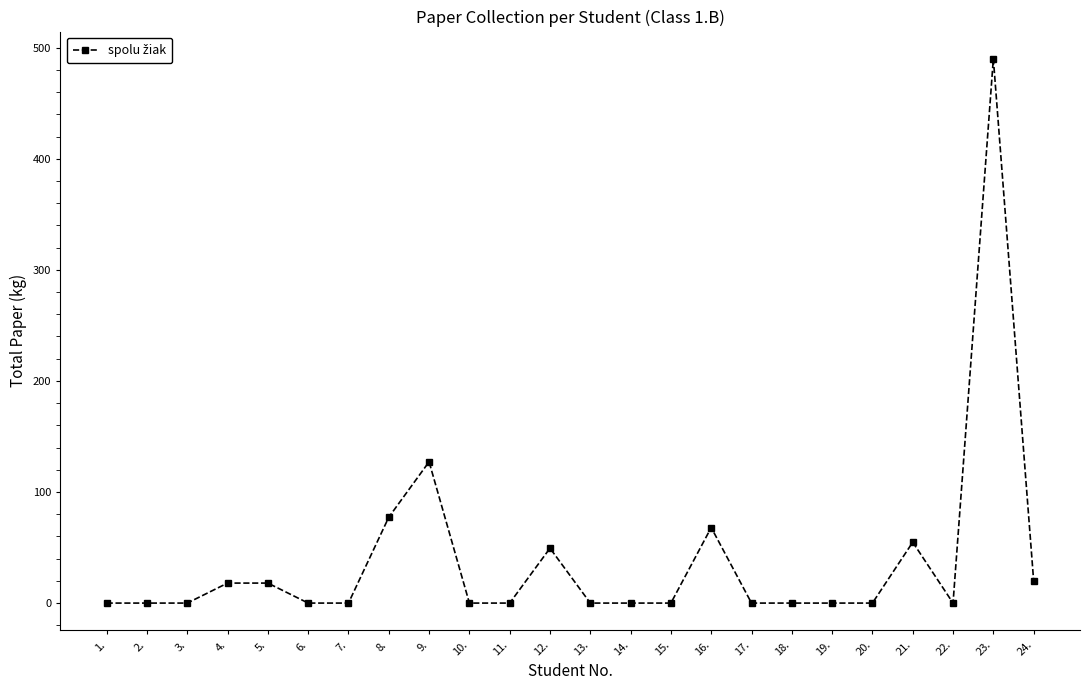

True or false: the data has more than 1 interior local peaks.

True